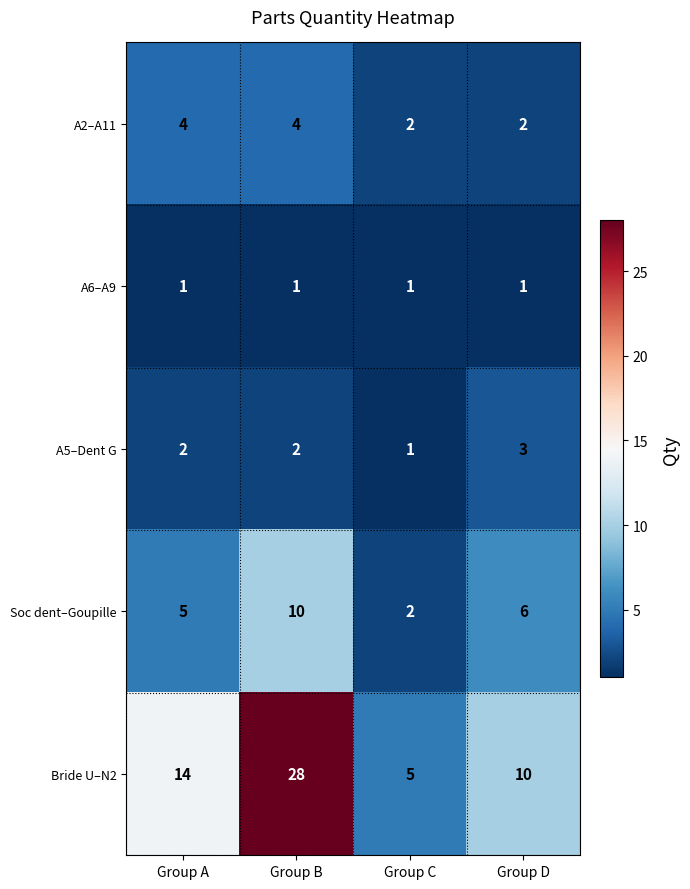

True or false: A2–A11 has a value of 4 at Group B.

True